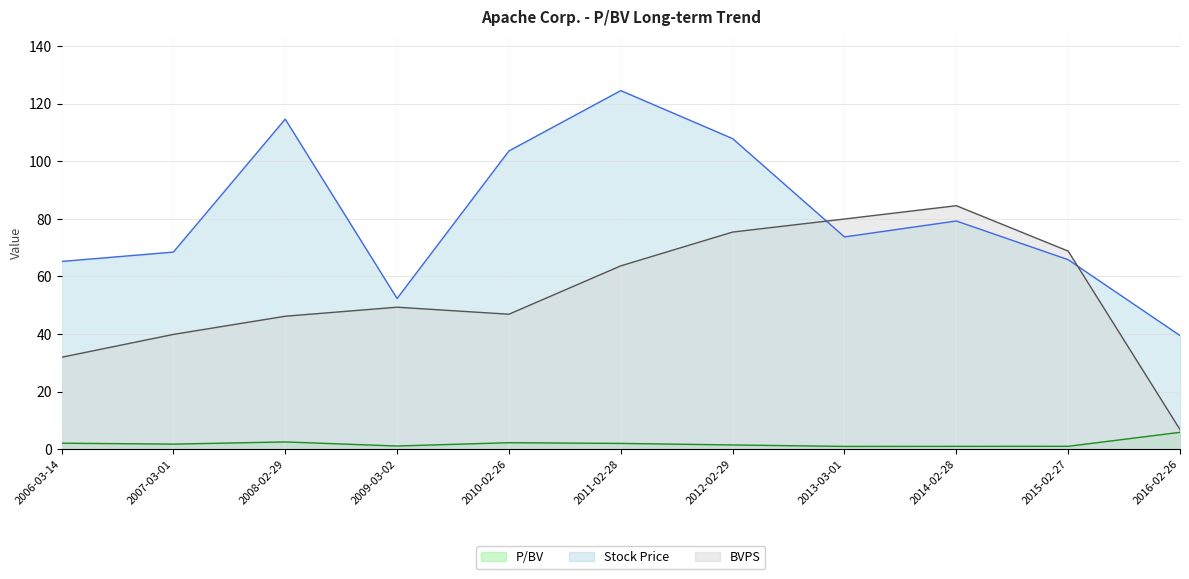

List the series in order of their peak value, lowest first.

P/BV, BVPS, Stock Price